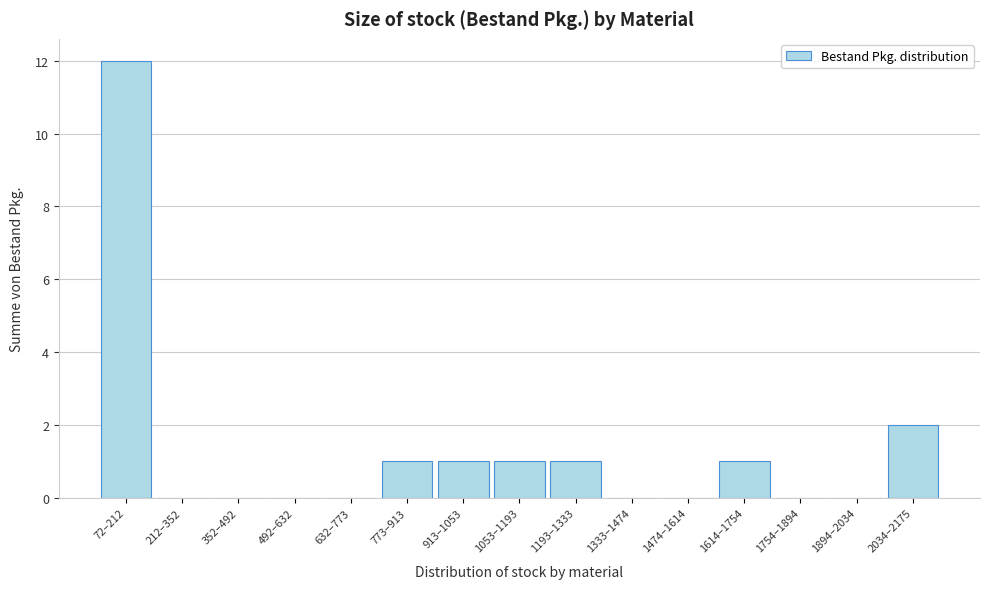

Reading left to right, what are all the values shown in this chart?

72–212=12	212–352=0	352–492=0	492–632=0	632–773=0	773–913=1	913–1053=1	1053–1193=1	1193–1333=1	1333–1474=0	1474–1614=0	1614–1754=1	1754–1894=0	1894–2034=0	2034–2175=2